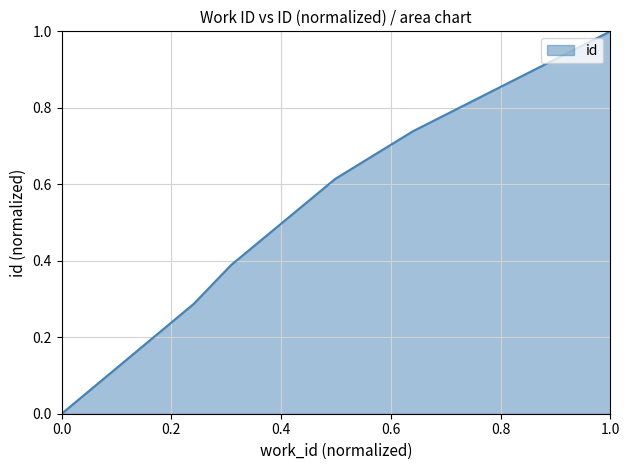

What is the greatest value displayed?

1.0